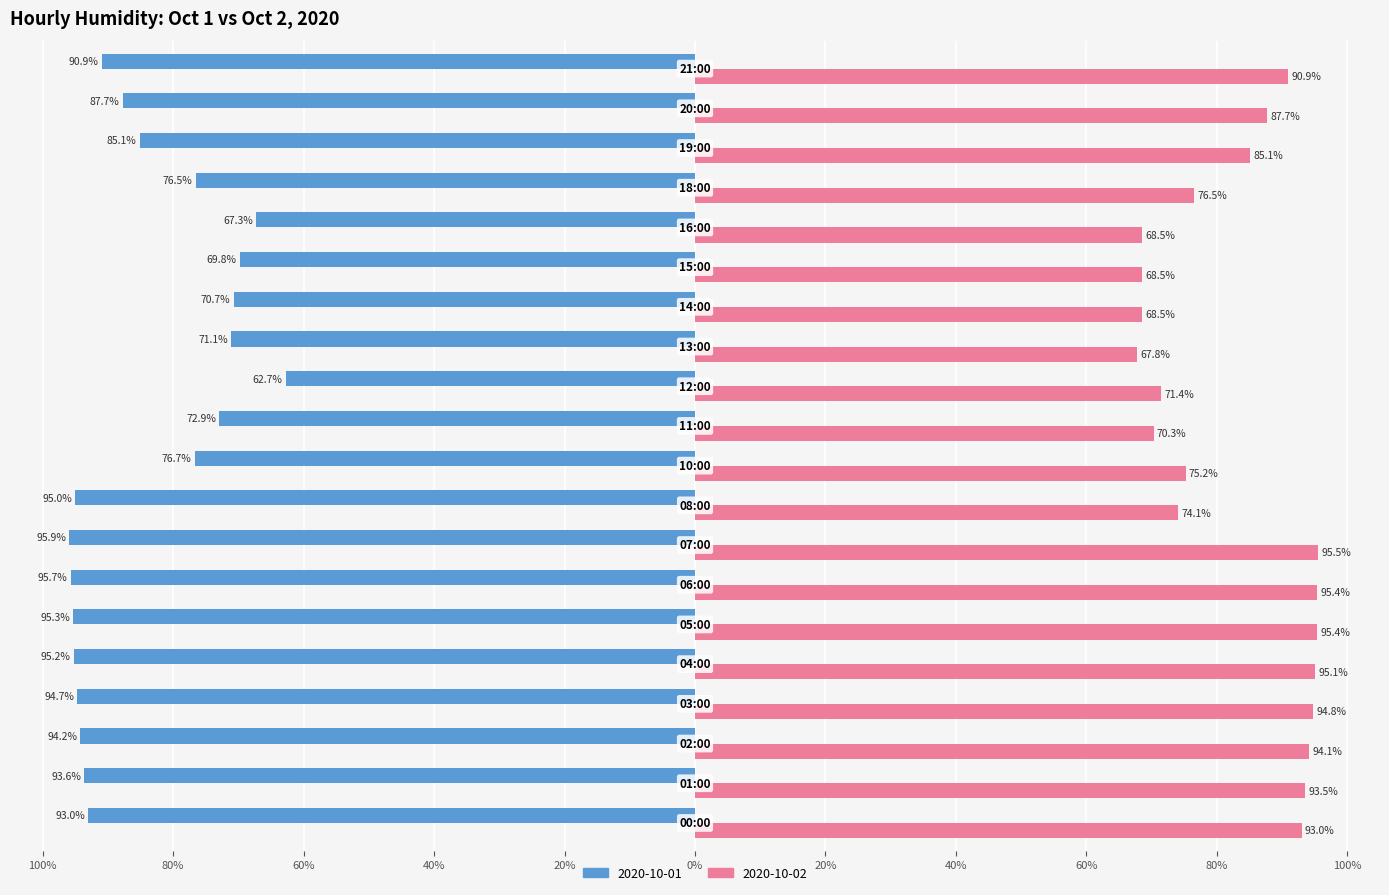

What are all the series names shown in the legend?

2020-10-01, 2020-10-02